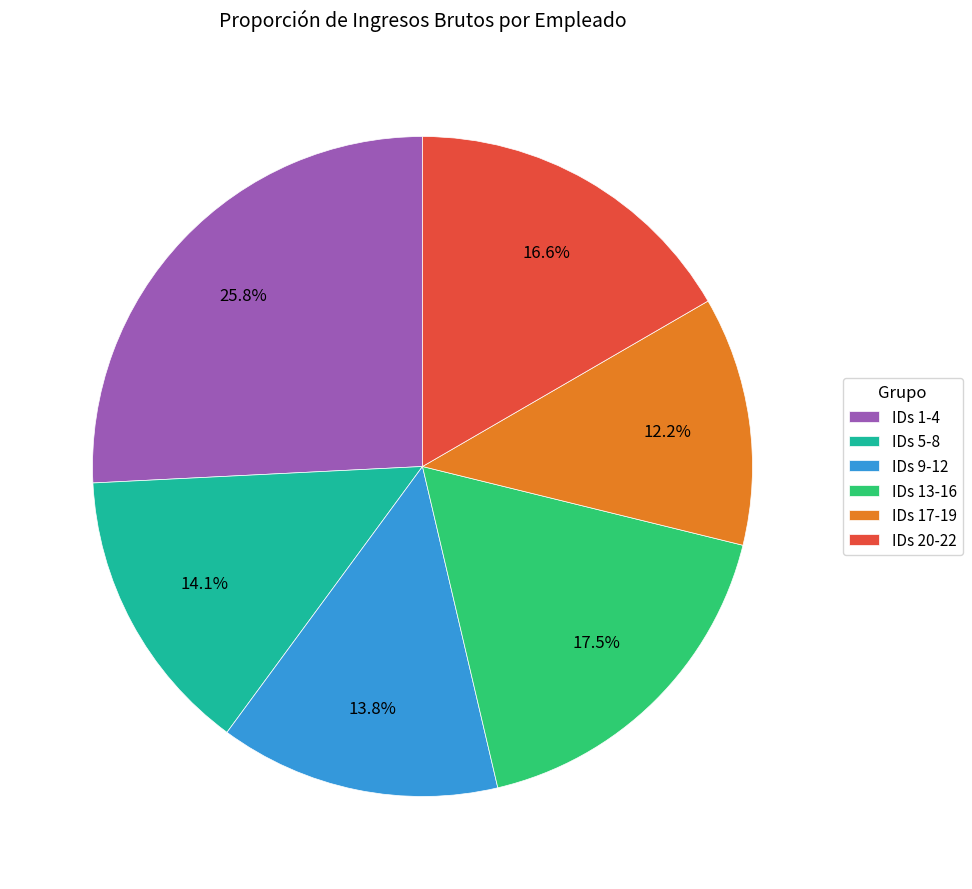

How many segments does this pie chart have?

6